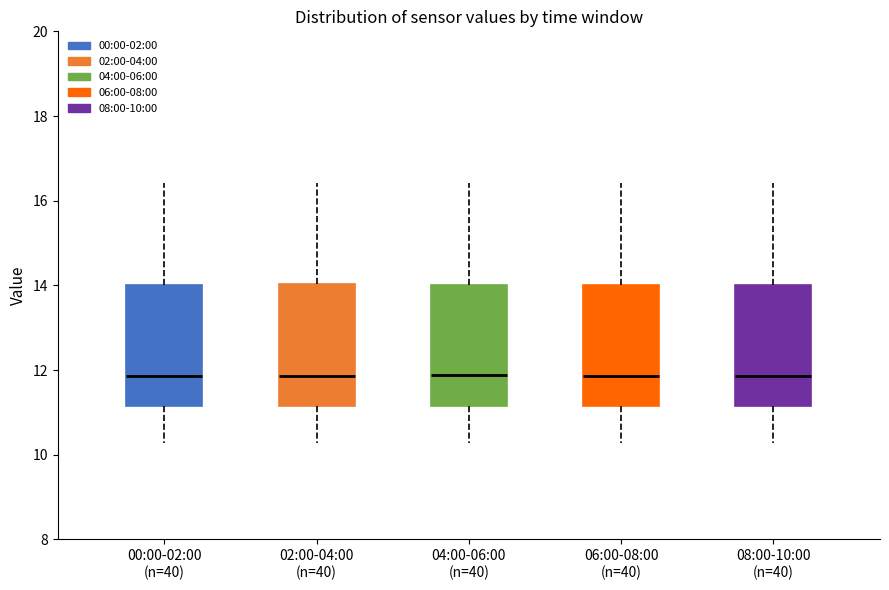

Reading left to right, read every box against the y-axis: the position of its median line, the range the box covers, and the ends of its whiskers. The values are not printed on the chart, so give them approximately, as read against the axis.

00:00-02:00 (n=40): median 11.8, box 11.2 to 14.0, whiskers 10.2 to 16.4
02:00-04:00 (n=40): median 11.8, box 11.2 to 14.0, whiskers 10.2 to 16.4
04:00-06:00 (n=40): median 11.8, box 11.2 to 14.0, whiskers 10.2 to 16.4
06:00-08:00 (n=40): median 11.8, box 11.2 to 14.0, whiskers 10.2 to 16.4
08:00-10:00 (n=40): median 11.8, box 11.2 to 14.0, whiskers 10.2 to 16.4